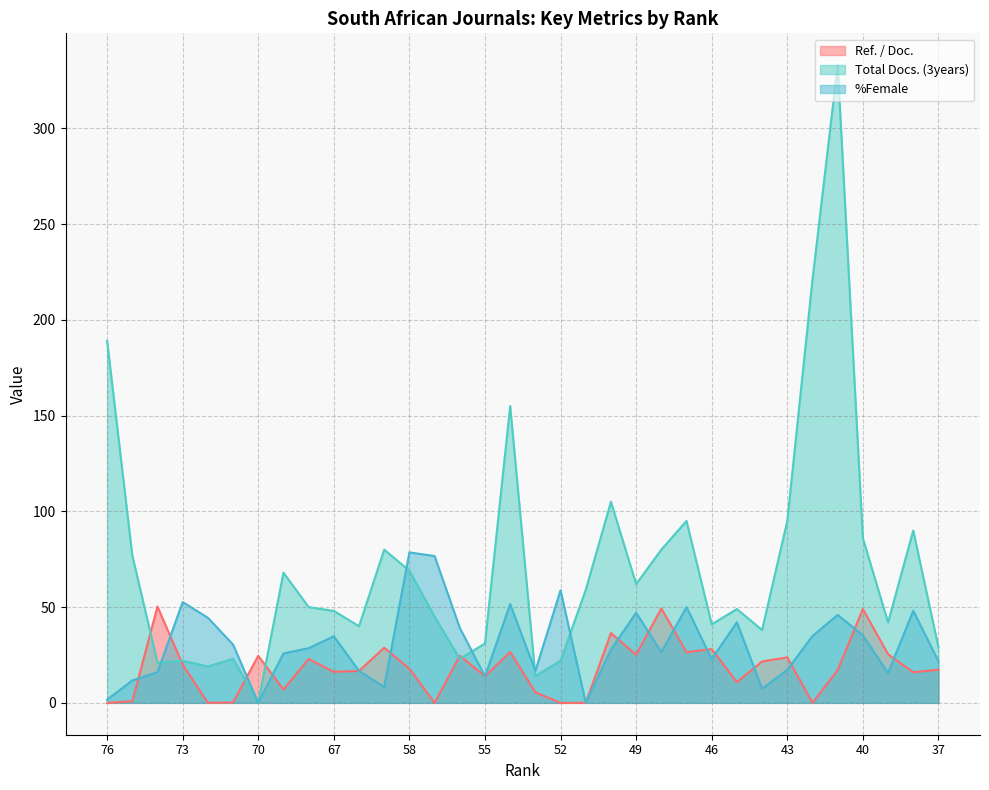

In Ref. / Doc., how many points are lower than both neighbors (excluding endpoints)?

10